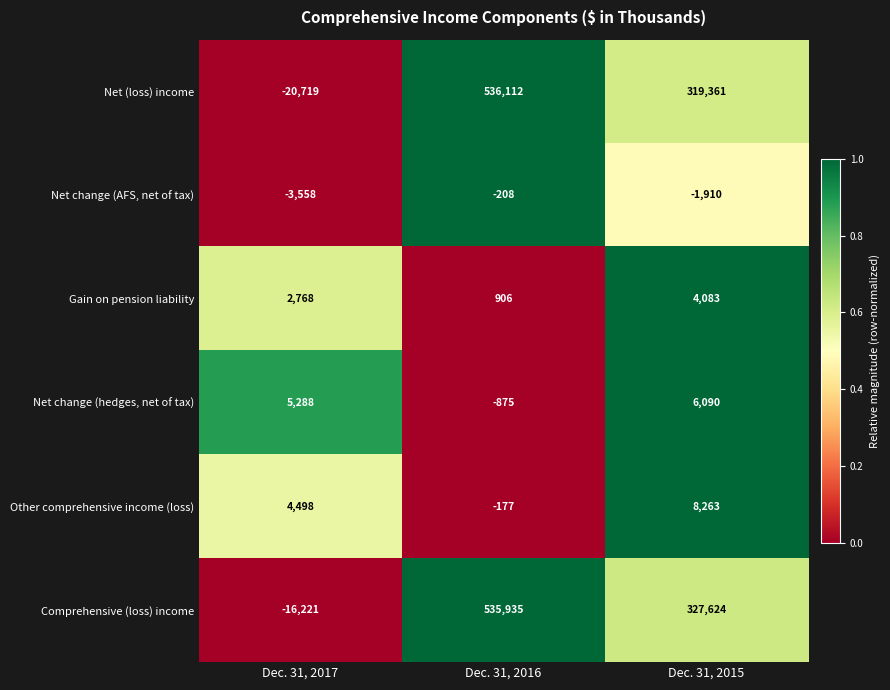

What is the spread (max minus min) of values at Dec. 31, 2016?

536987